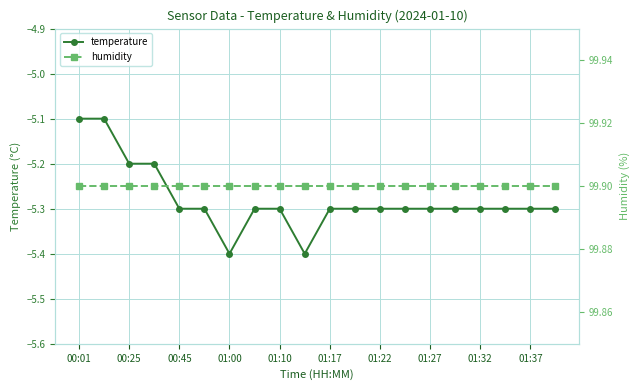

True or false: humidity has a value of 99.9 at 00:25.

True